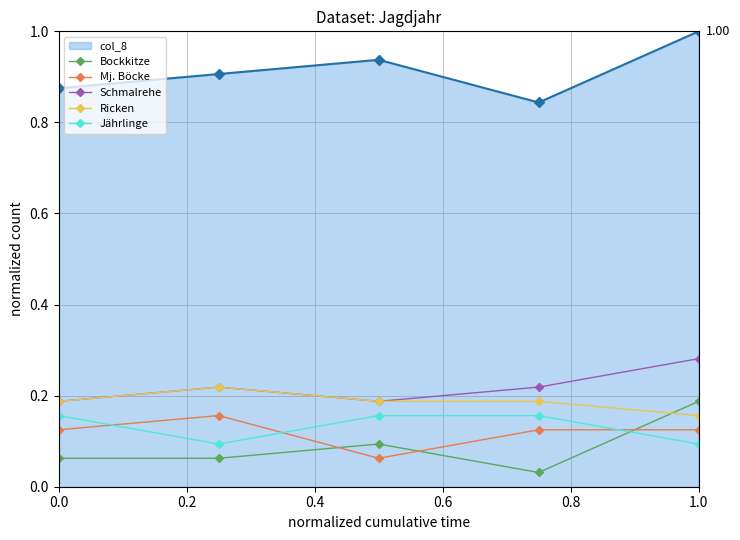

True or false: Bockkitze has more than 0 interior local peaks.

True